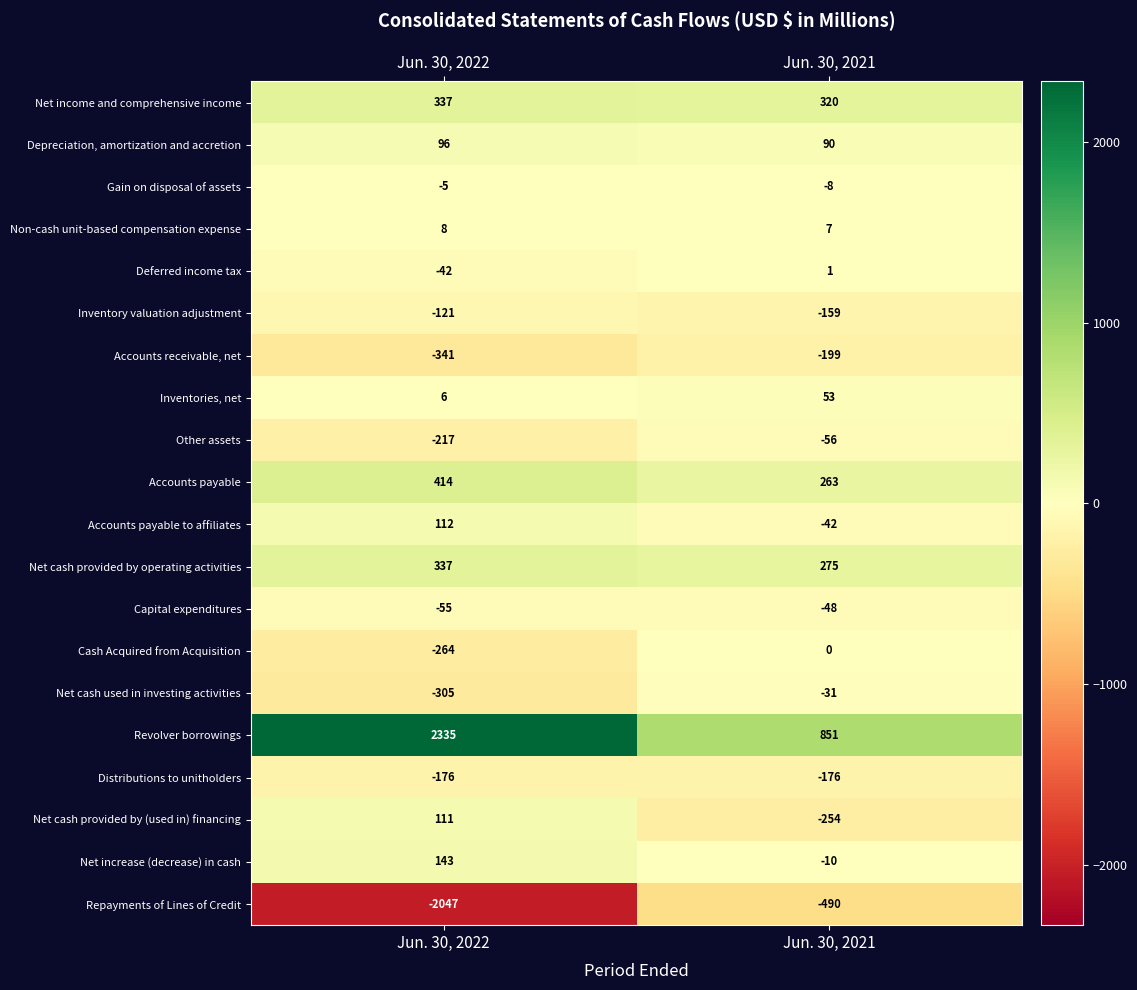

The Net cash provided by operating activities series shows 521 at Jun. 30, 2022. True or false?

False